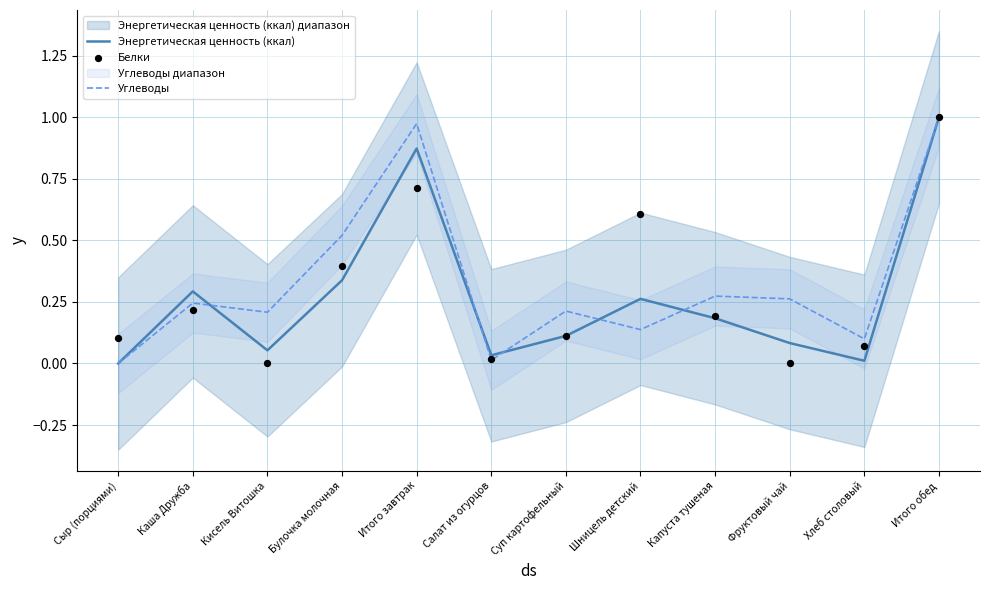

Is the value of Белки at Каша Дружба greater than the value of Энергетическая ценность (ккал) at Хлеб столовый?

Yes